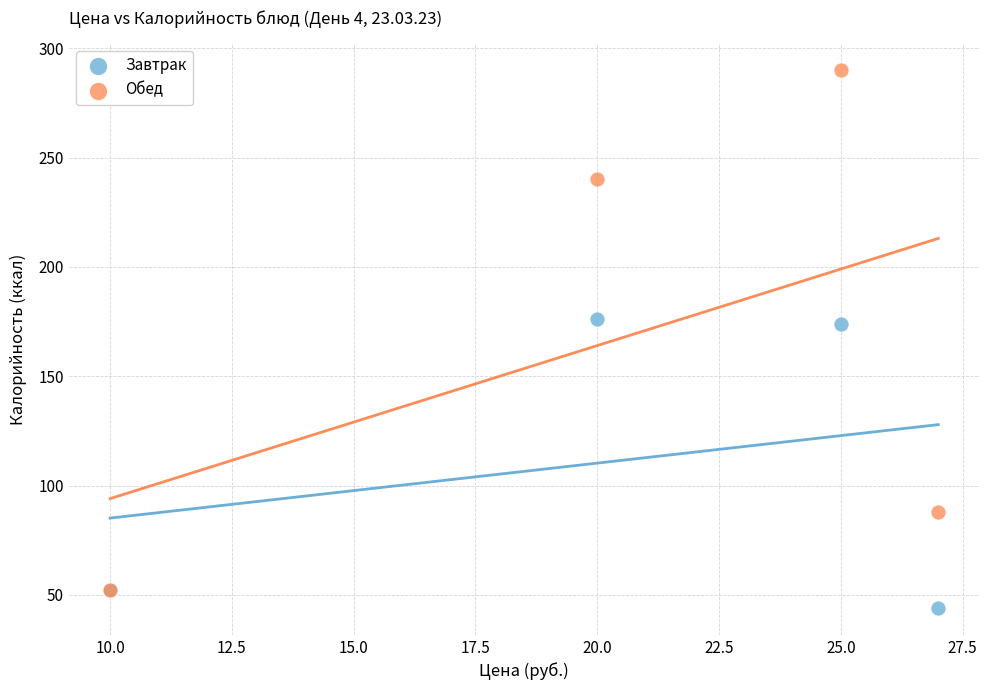

Which series has the largest Y range (max minus min)?

Обед